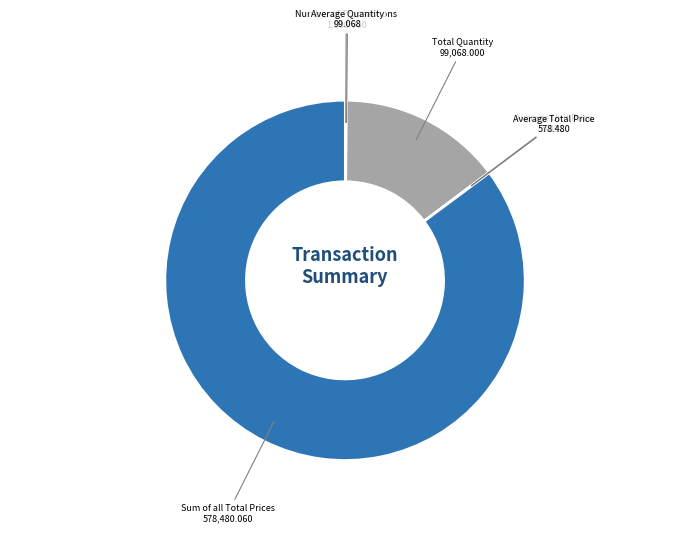

Which category has the biggest portion of the pie?

Sum of all Total Prices